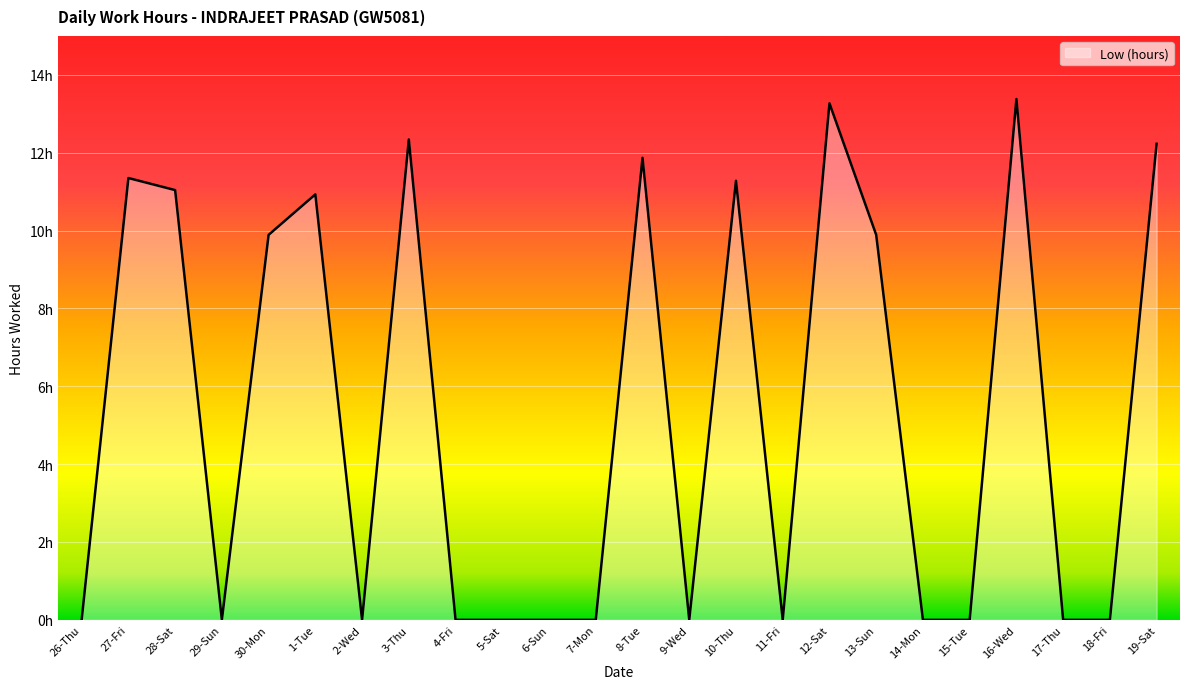

Does the chart have visible grid lines?

Yes